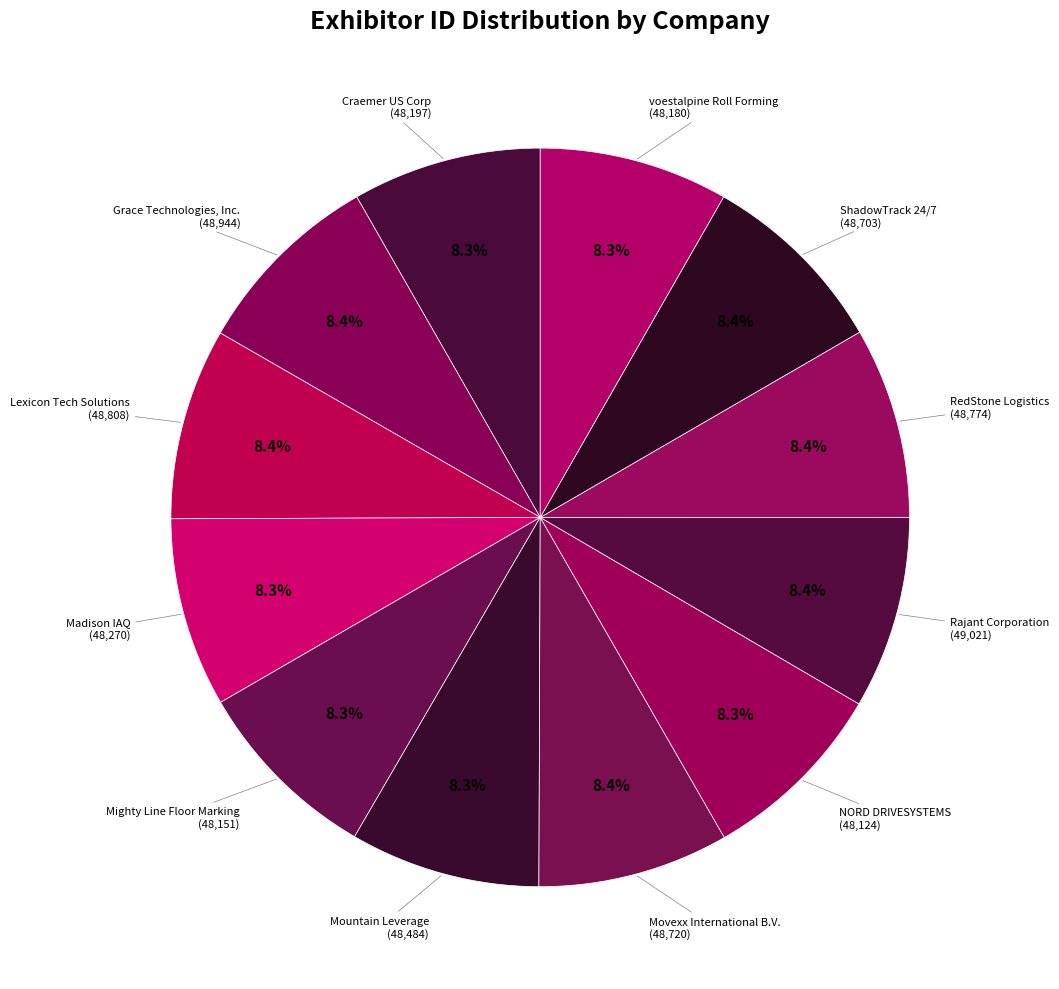

How many slices are in this pie chart?

12